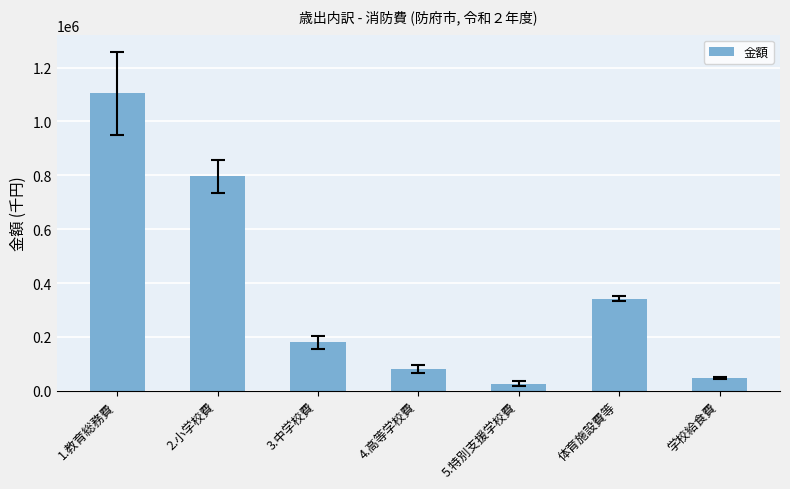

At which label is the value closest to 565533?

体育施設費等